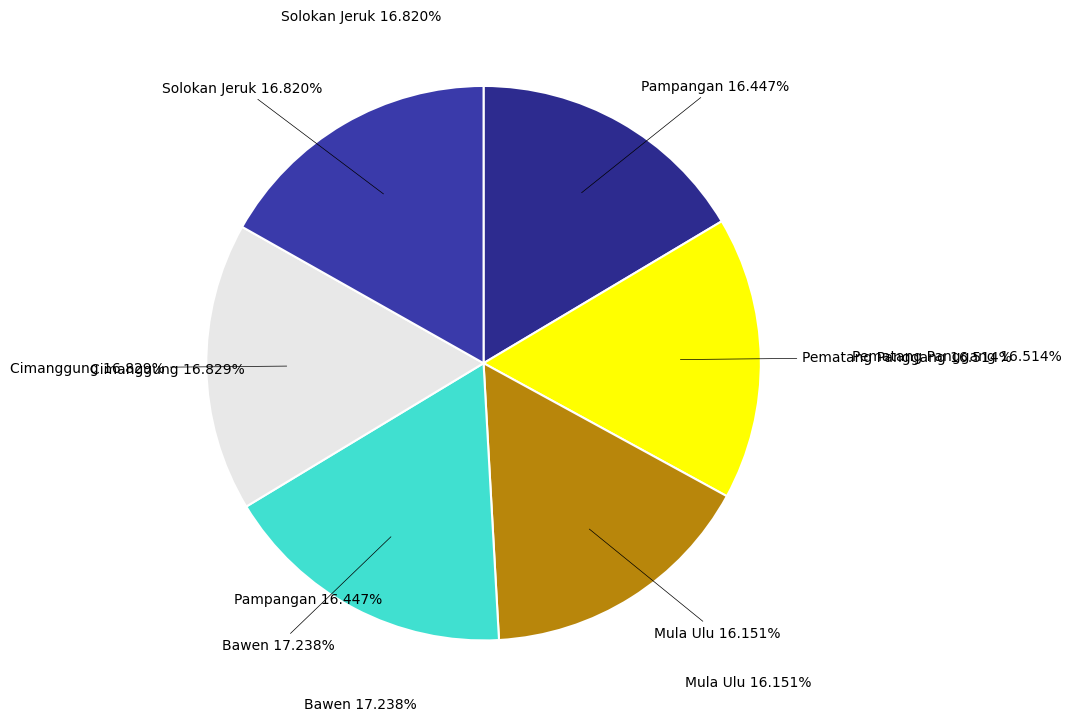

What portion of the pie excludes Bawen?

82.8%